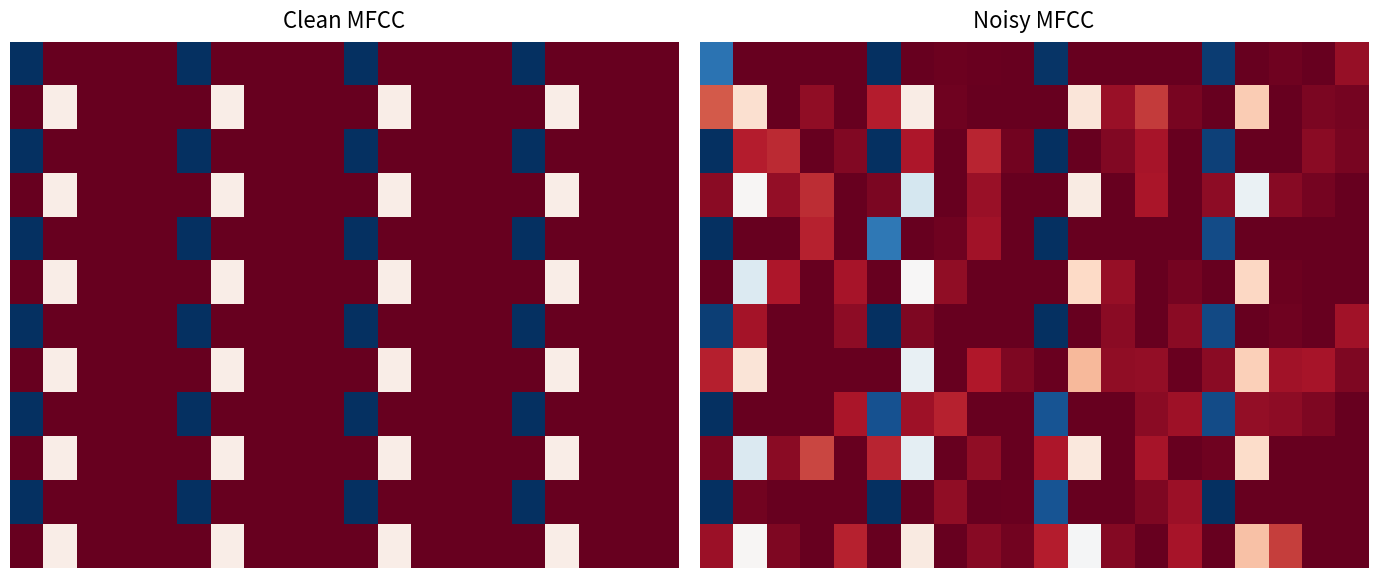

At which category is the sum across all series the highest?

9